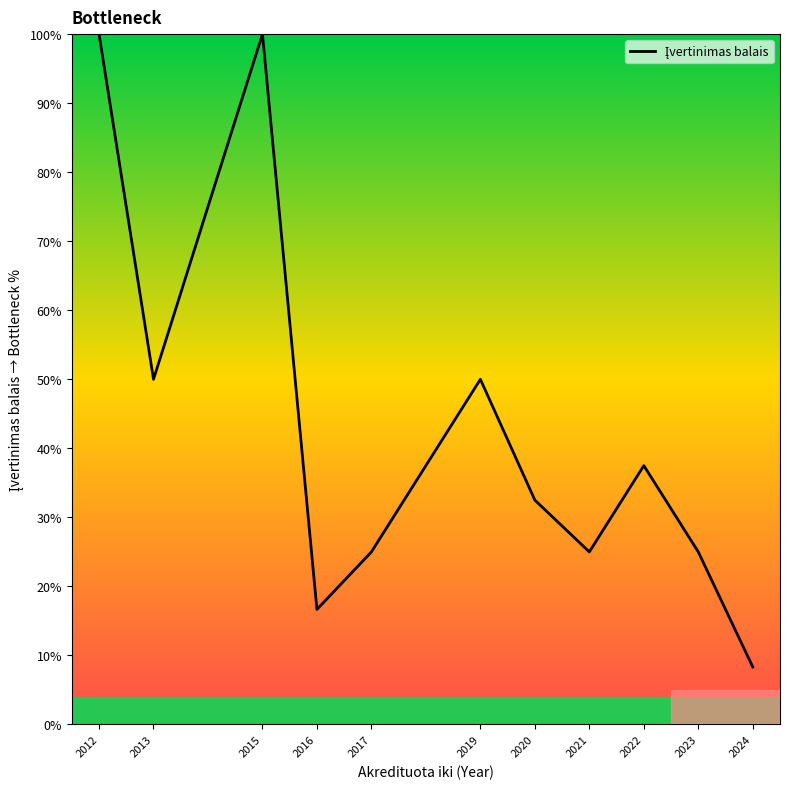

The chart shows a value of 52.4 at 2022. True or false?

False